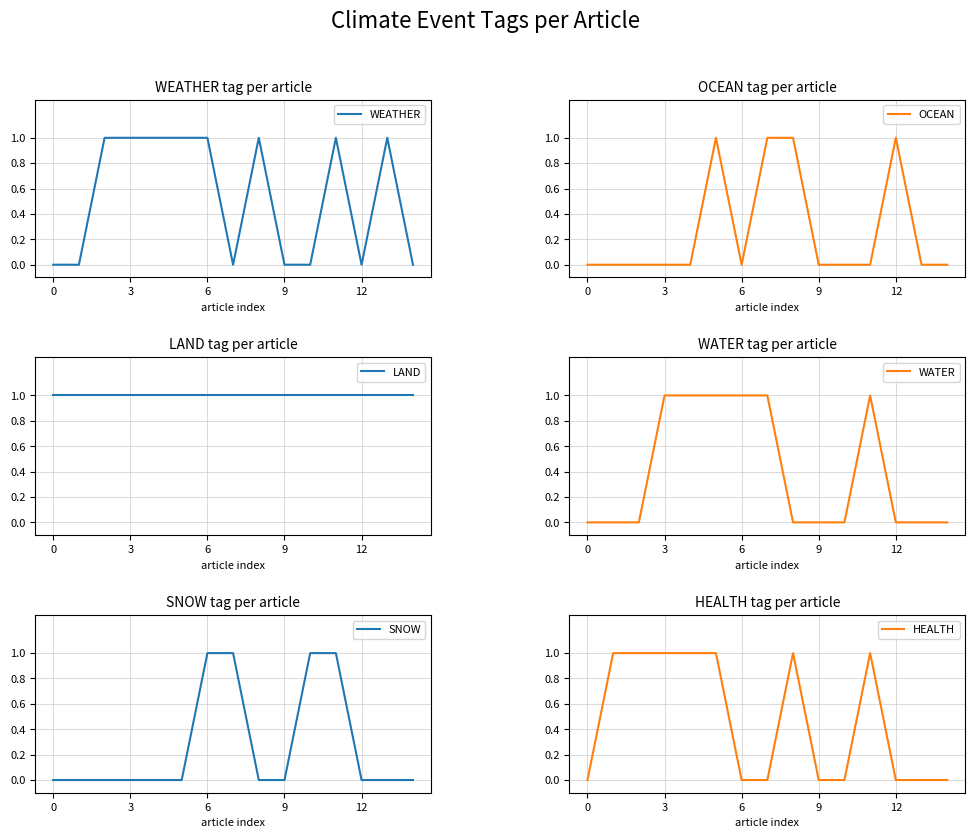

Reading right to left, extract all data points from this chart.

WEATHER: 0	1	0	1	0	0	1	0	1	1	1	1	1	0	0
OCEAN: 0	0	1	0	0	0	1	1	0	1	0	0	0	0	0
LAND: 1	1	1	1	1	1	1	1	1	1	1	1	1	1	1
WATER: 0	0	0	1	0	0	0	1	1	1	1	1	0	0	0
SNOW: 0	0	0	1	1	0	0	1	1	0	0	0	0	0	0
HEALTH: 0	0	0	1	0	0	1	0	0	1	1	1	1	1	0